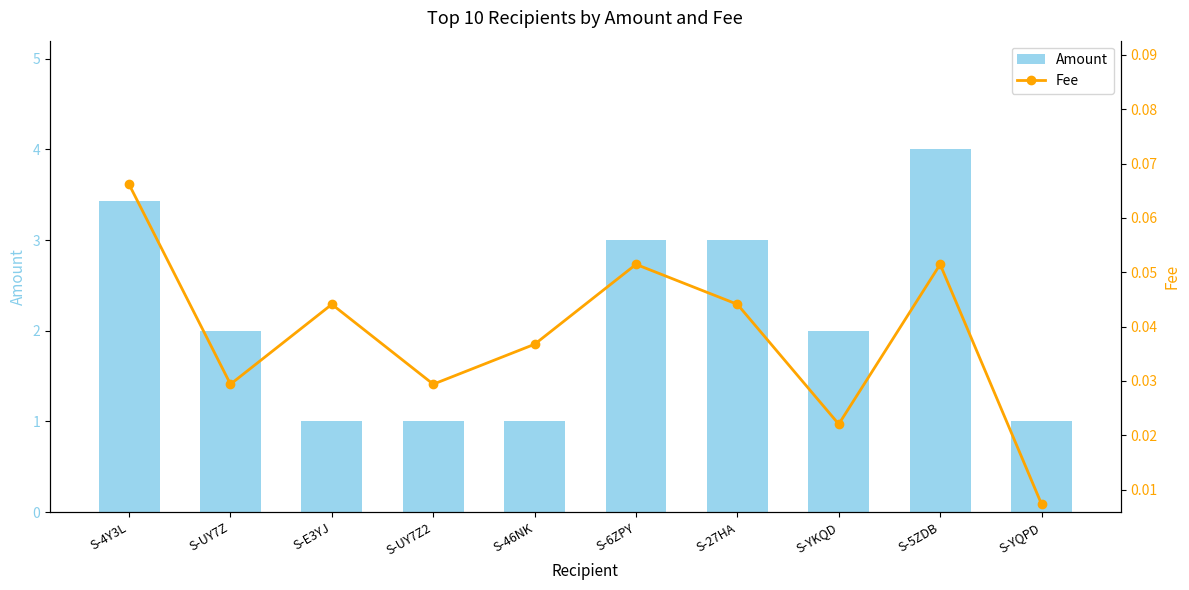

What is the label of the 3rd bar from the left?

S-E3YJ